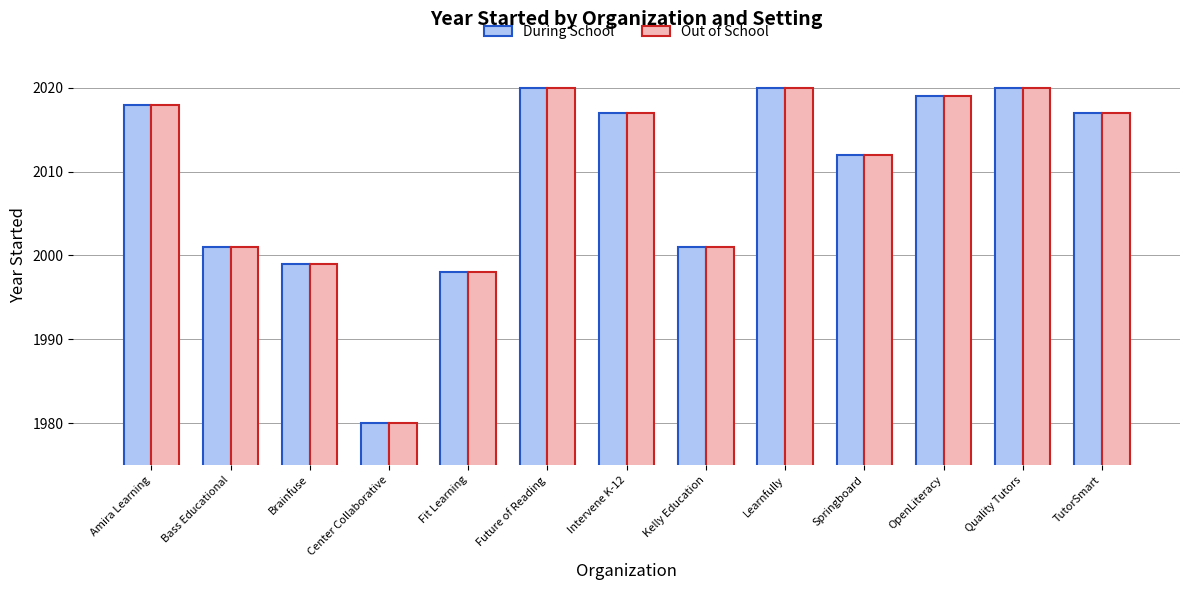

The value of During School at Kelly Education is 2001. True or false?

True